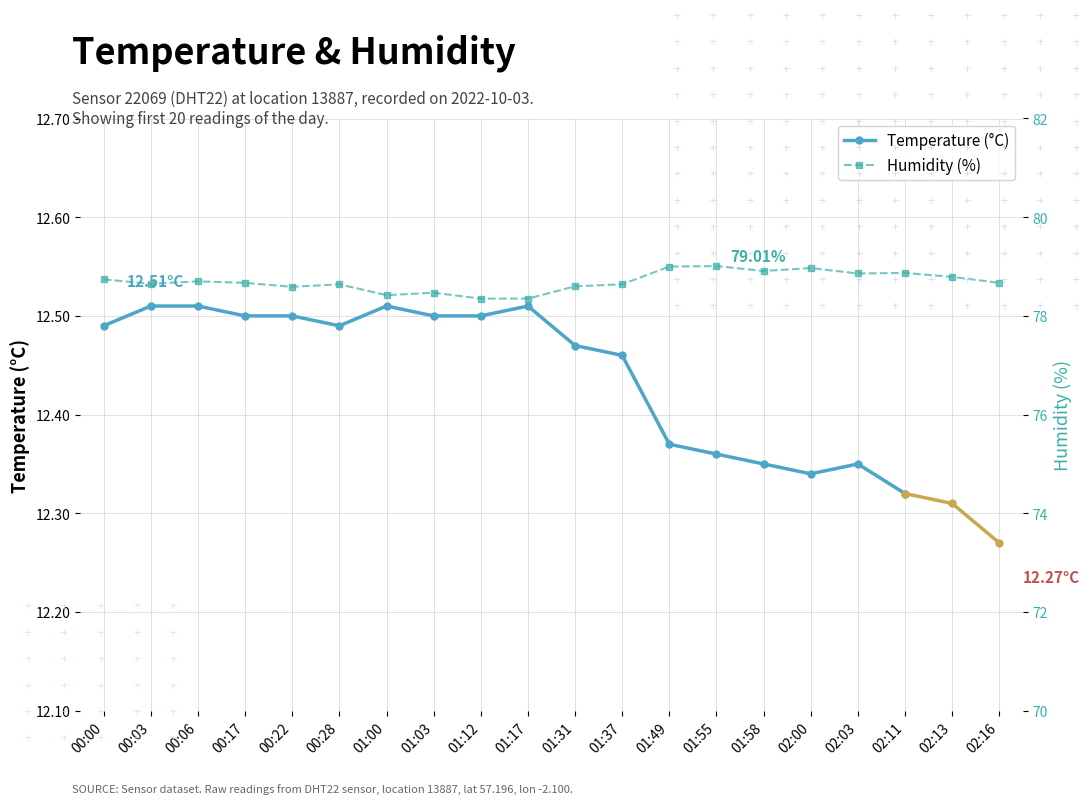

What is the change in value from 00:28 to 02:13?

+0.2